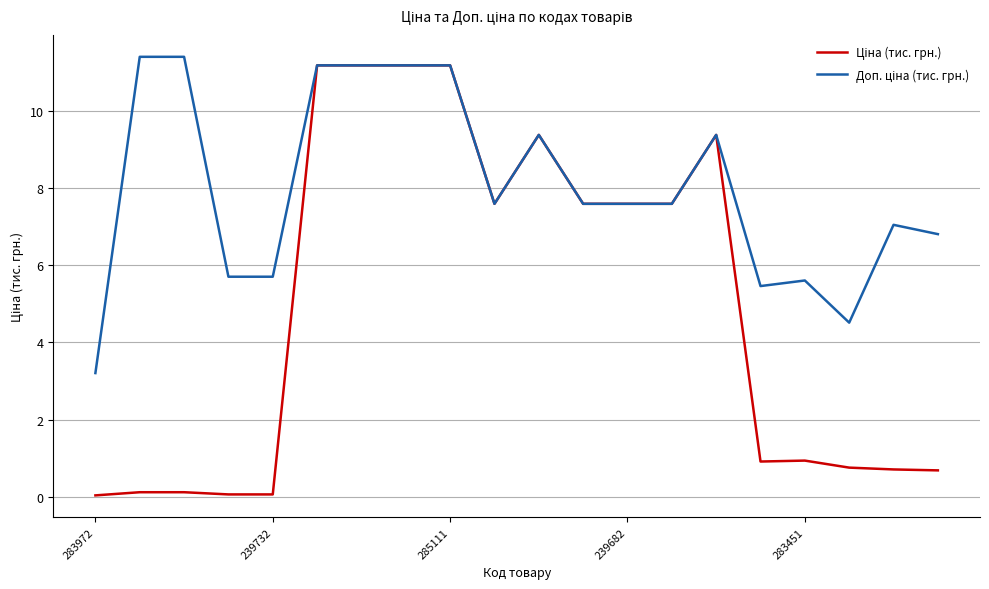

What is the maximum value shown in the chart?

11.4